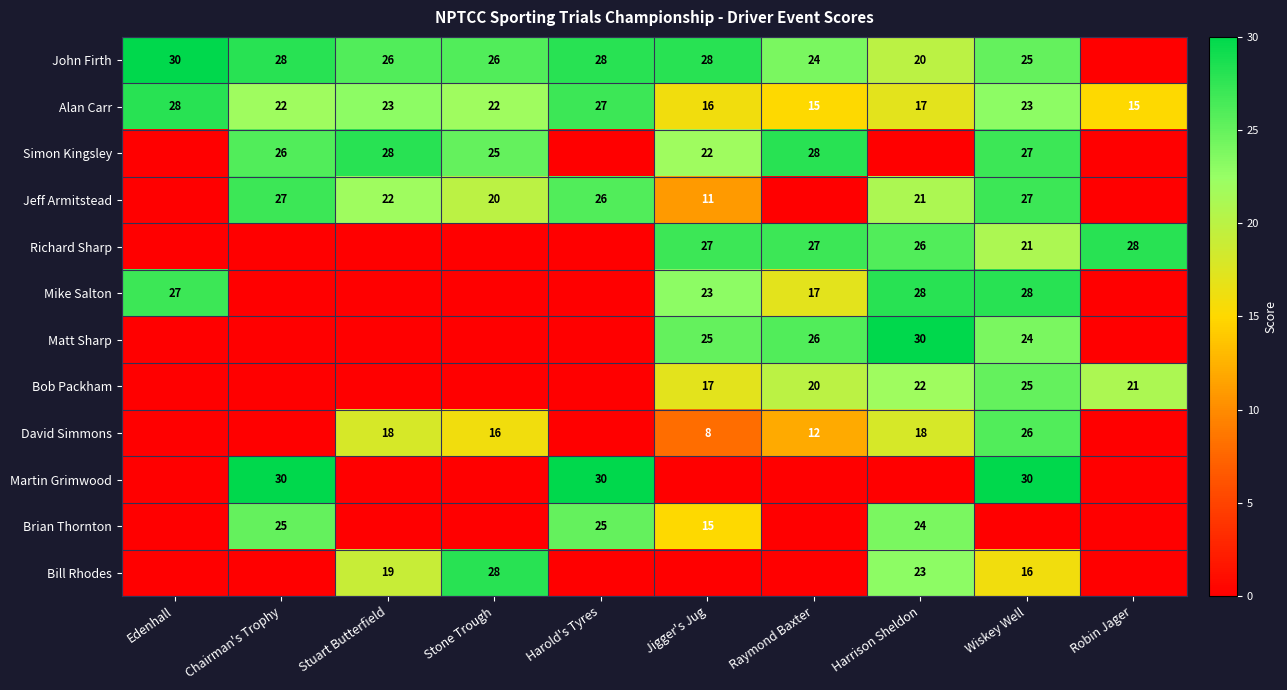

The value of Matt Sharp at Raymond Baxter is 26. True or false?

True